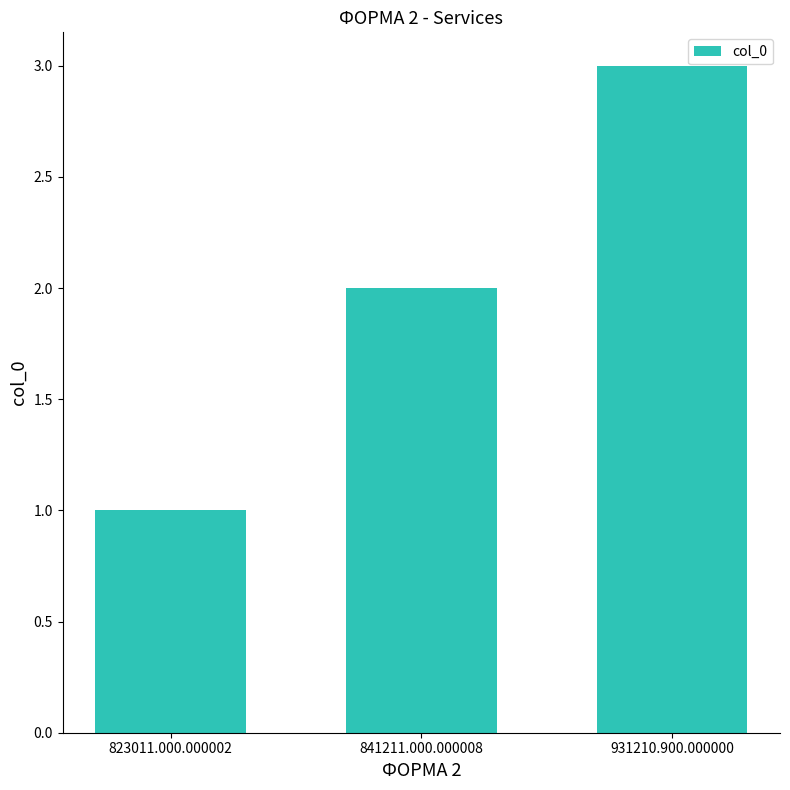

Are the bars grouped side by side (vs. stacked)?

No